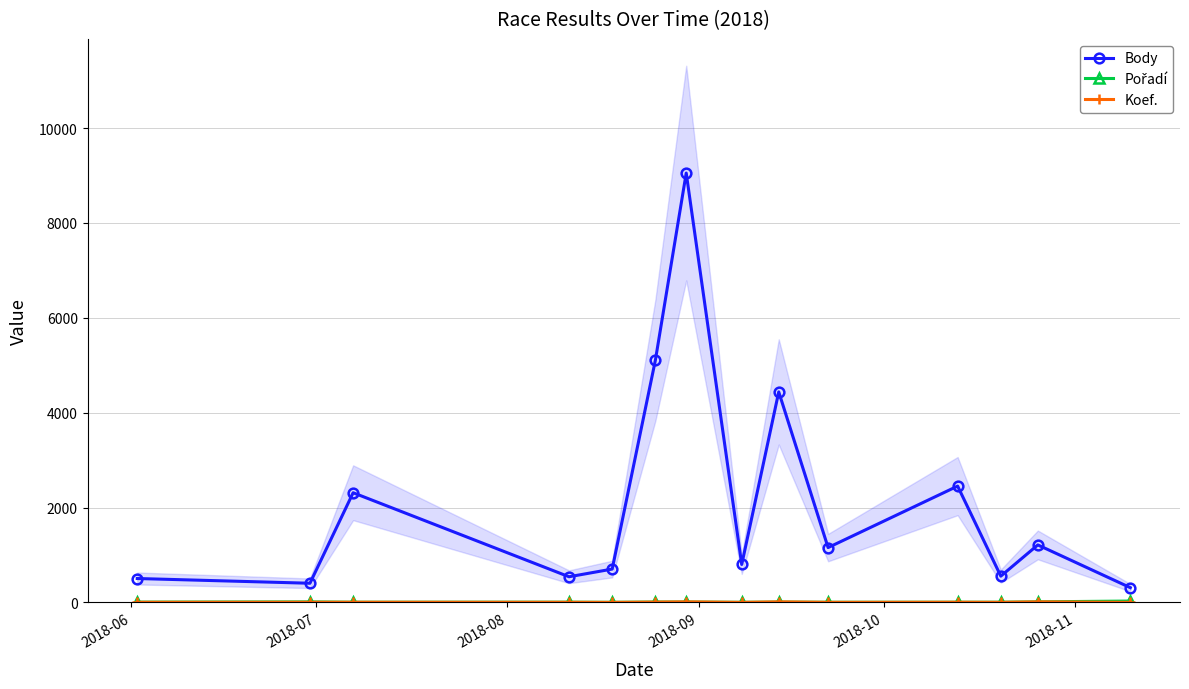

True or false: Body has more than 0 points higher than both neighbors.

True